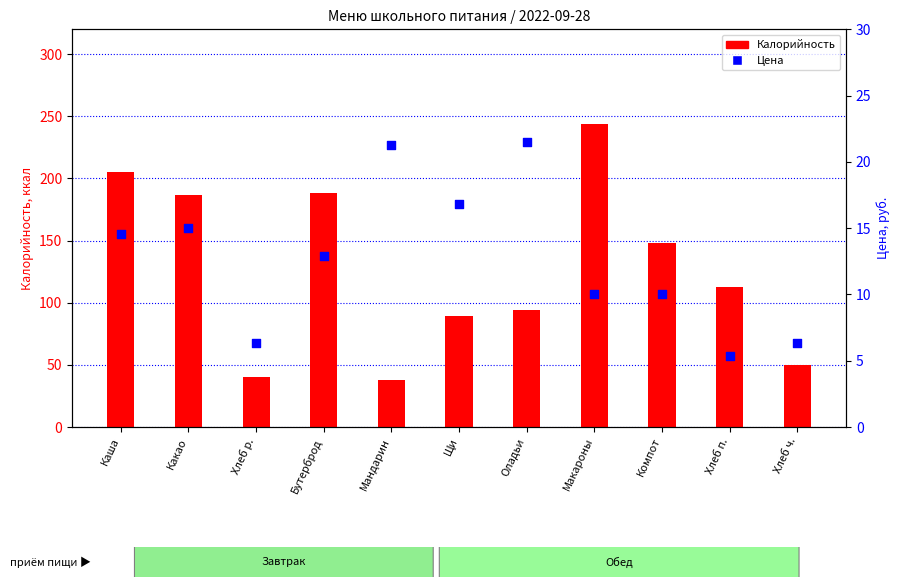

What are all the series names shown in the legend?

Калорийность, Цена